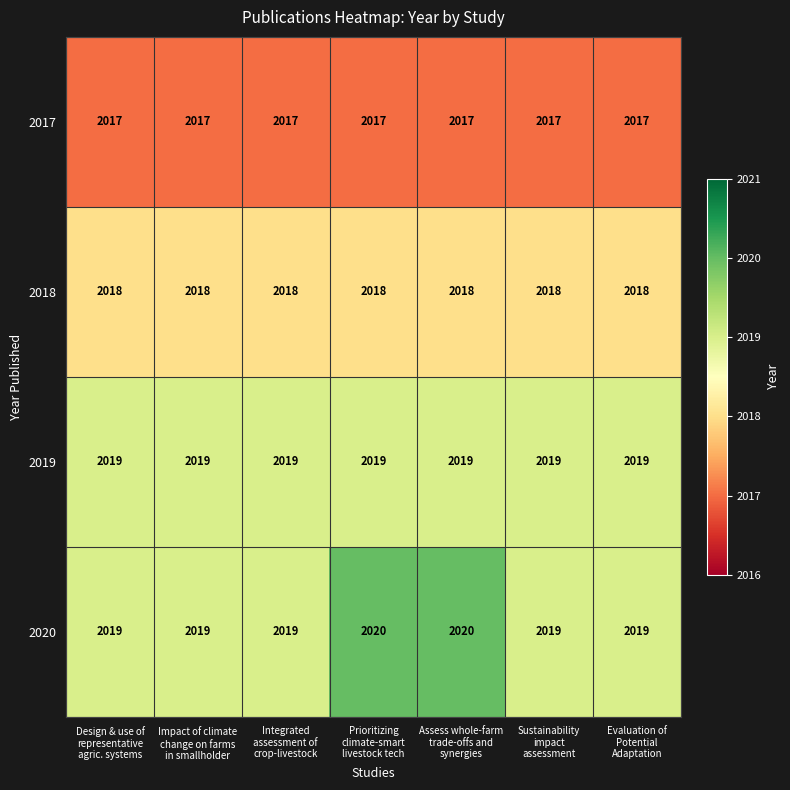

Which series has the largest range (max minus min)?

2020